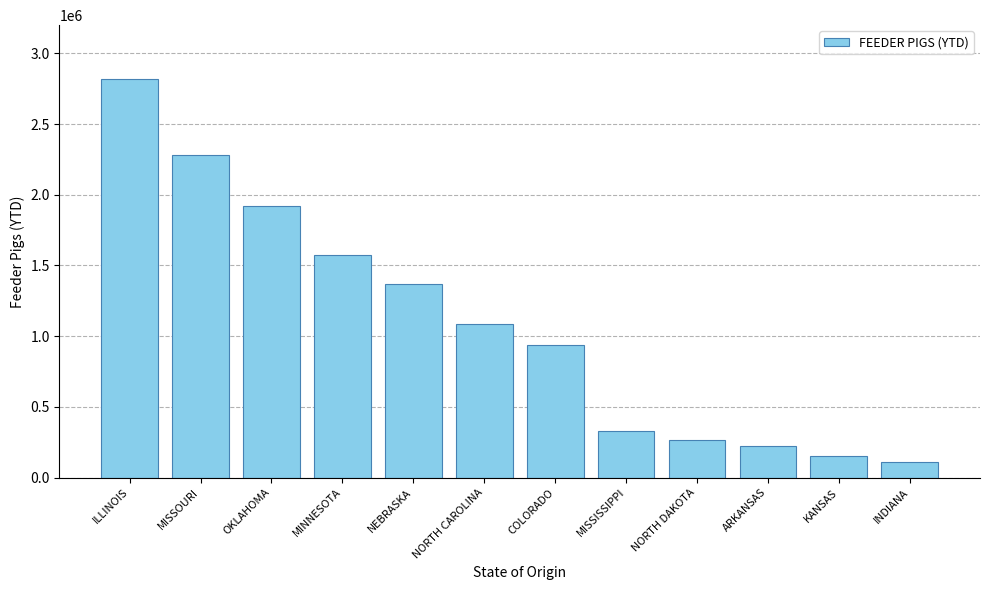

What is the difference between the values at ILLINOIS and ARKANSAS?

2595321